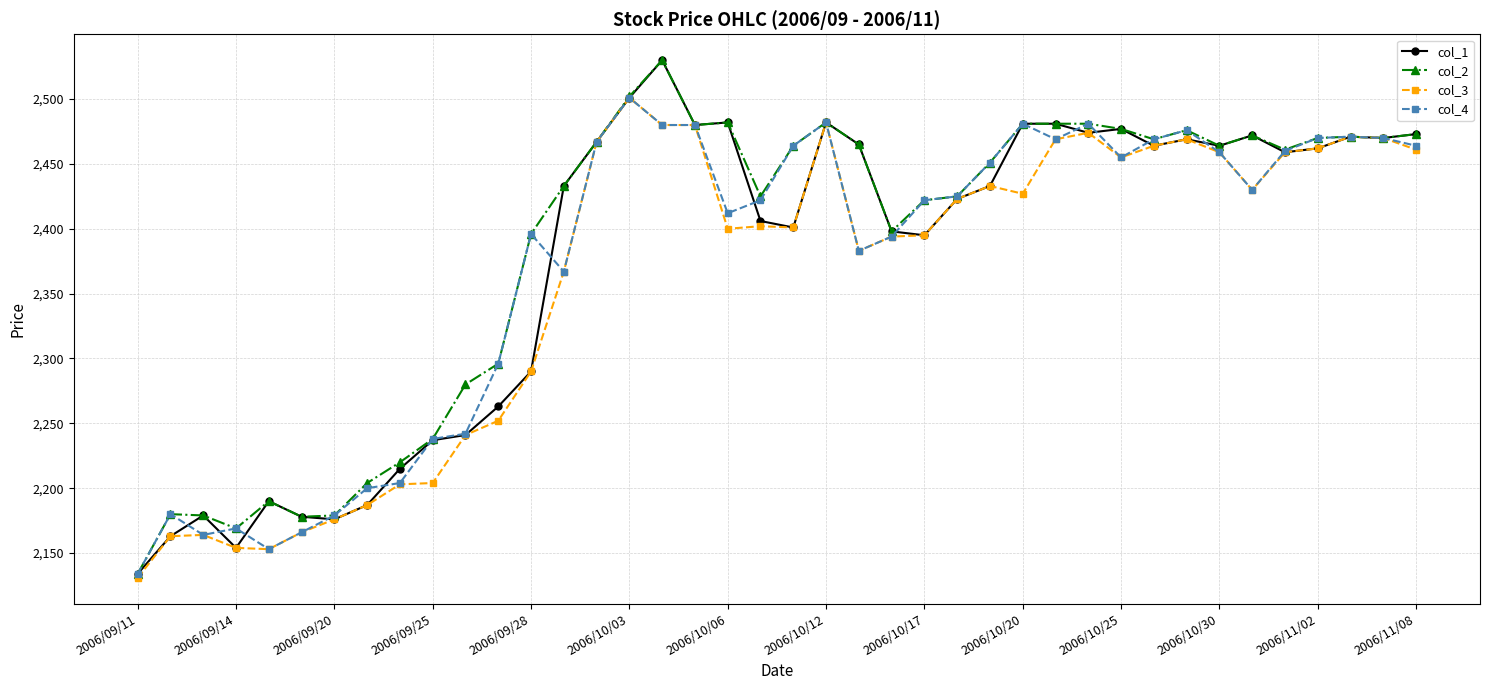

What is the highest value of the col_3 series?

2501